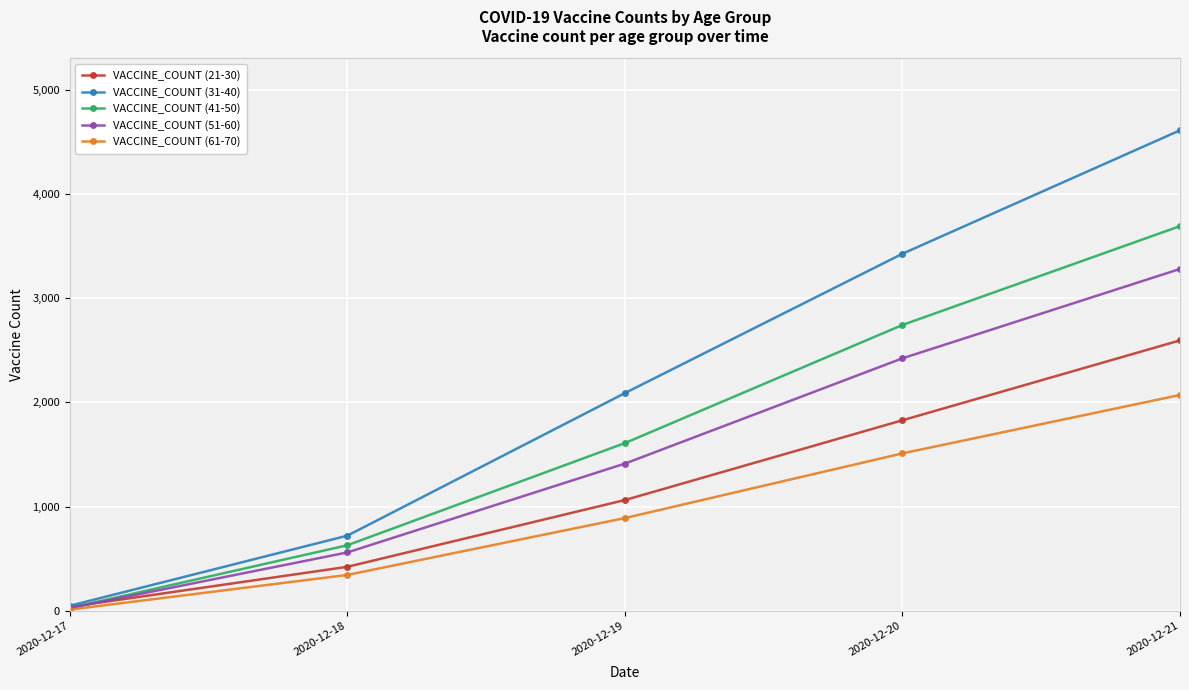

Reading left to right, transcribe all the data shown in this chart.

VACCINE_COUNT (21-30): 2020-12-17=36	2020-12-18=421	2020-12-19=1062	2020-12-20=1828	2020-12-21=2595
VACCINE_COUNT (31-40): 2020-12-17=47	2020-12-18=720	2020-12-19=2089	2020-12-20=3427	2020-12-21=4612
VACCINE_COUNT (41-50): 2020-12-17=26	2020-12-18=628	2020-12-19=1609	2020-12-20=2743	2020-12-21=3692
VACCINE_COUNT (51-60): 2020-12-17=25	2020-12-18=559	2020-12-19=1412	2020-12-20=2423	2020-12-21=3281
VACCINE_COUNT (61-70): 2020-12-17=10	2020-12-18=343	2020-12-19=889	2020-12-20=1510	2020-12-21=2071